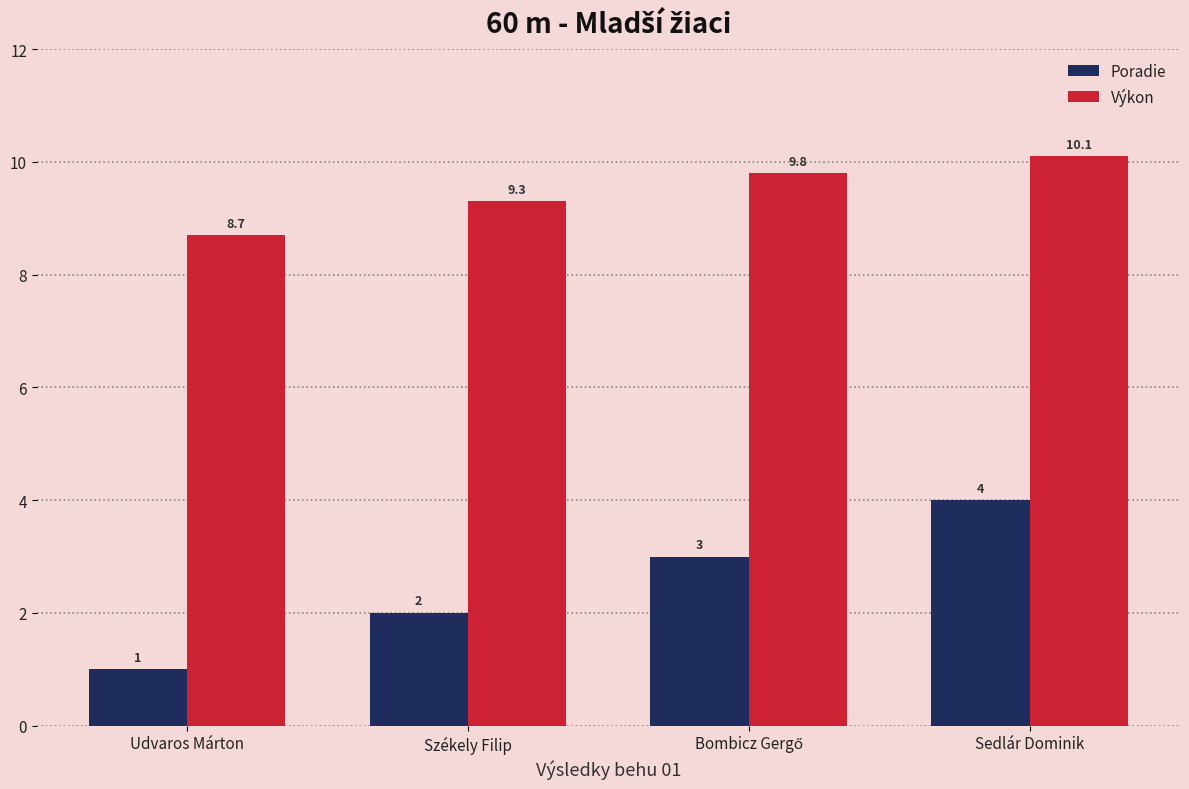

At which label does Výkon reach its peak?

Sedlár Dominik